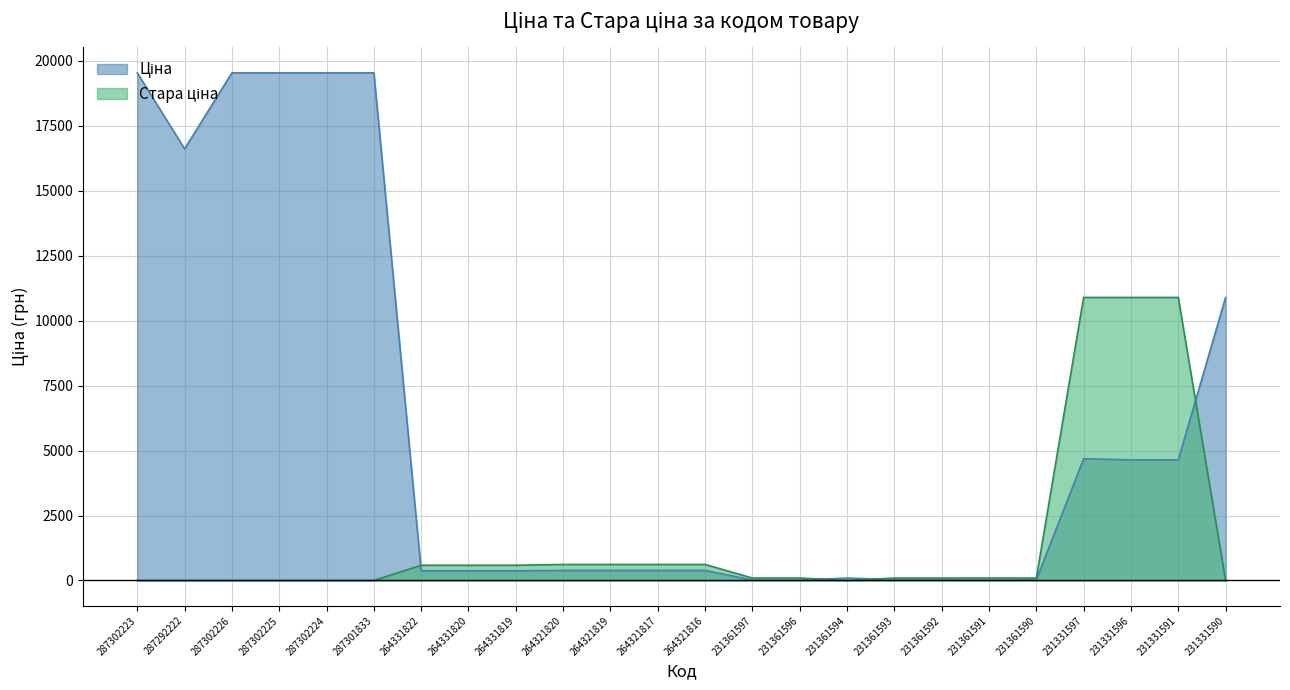

At which label is Ціна closest to 9779?

231331590